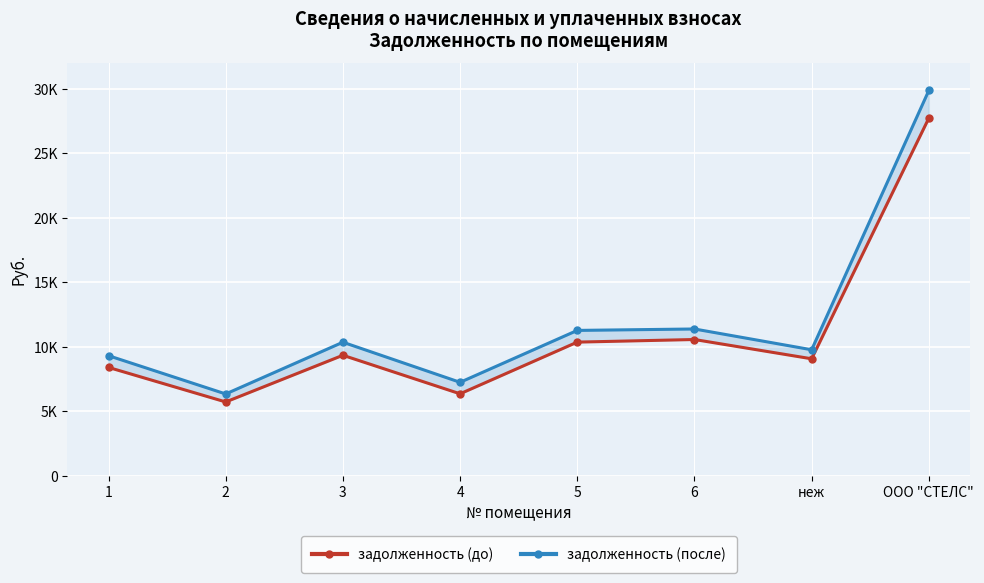

What position from the left is 5?

5